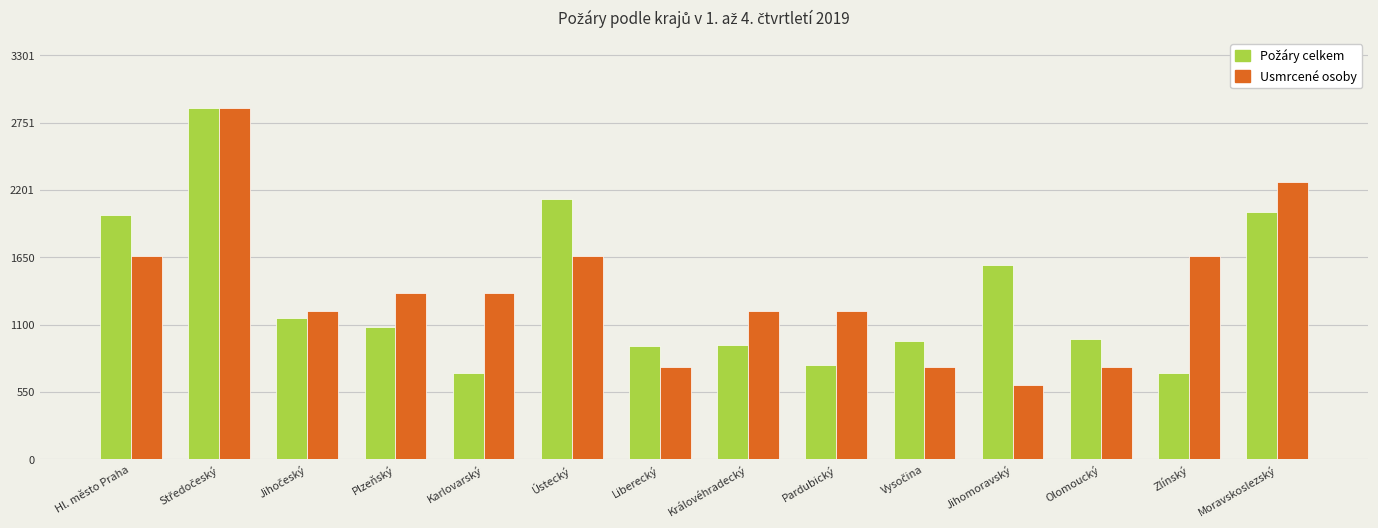

What is the difference between the highest and lowest values at Zlínský?

958.2